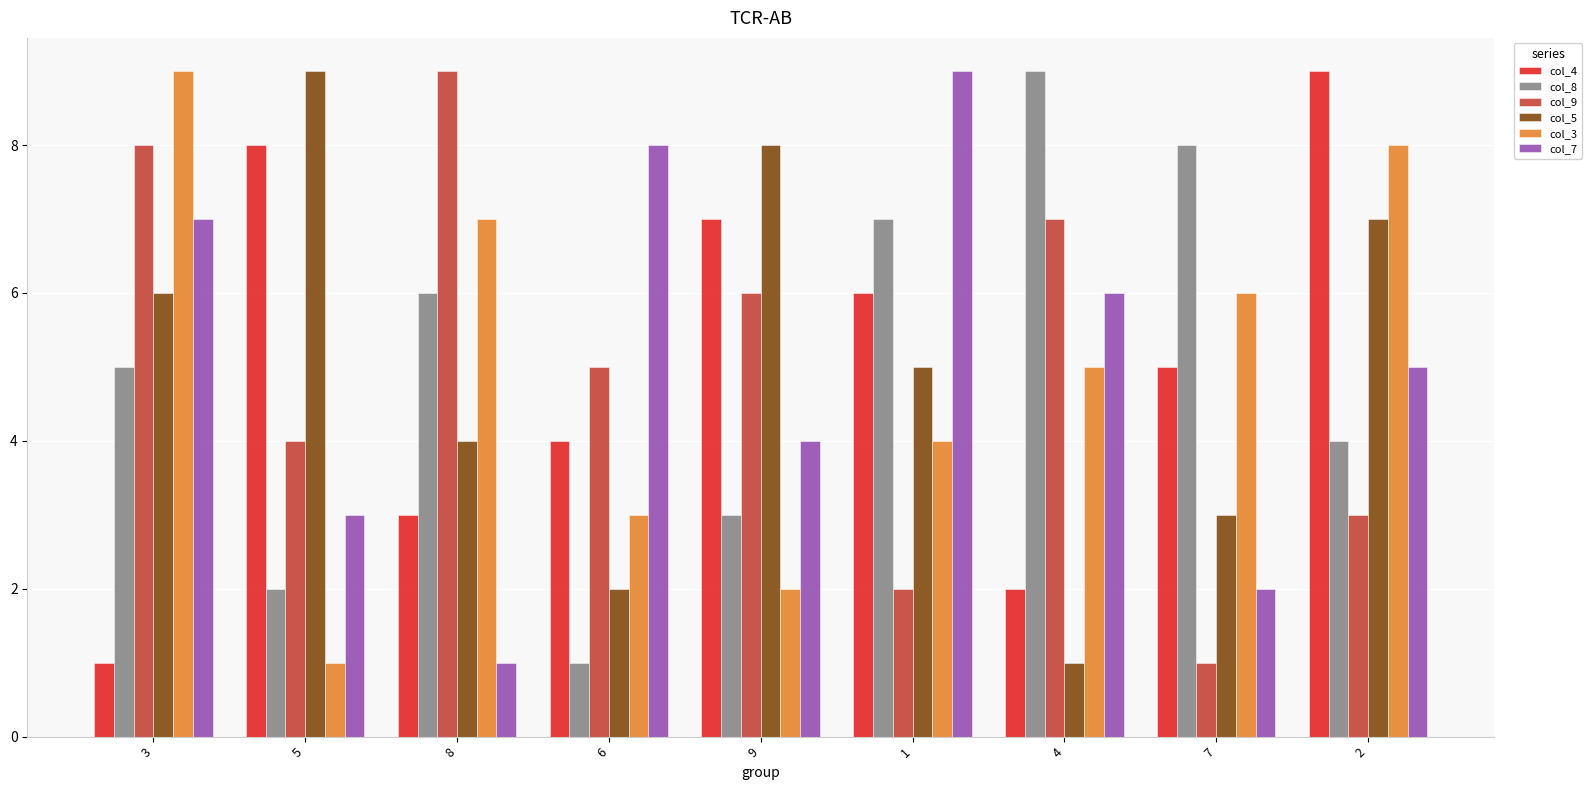

What is the maximum value shown in the chart?

9